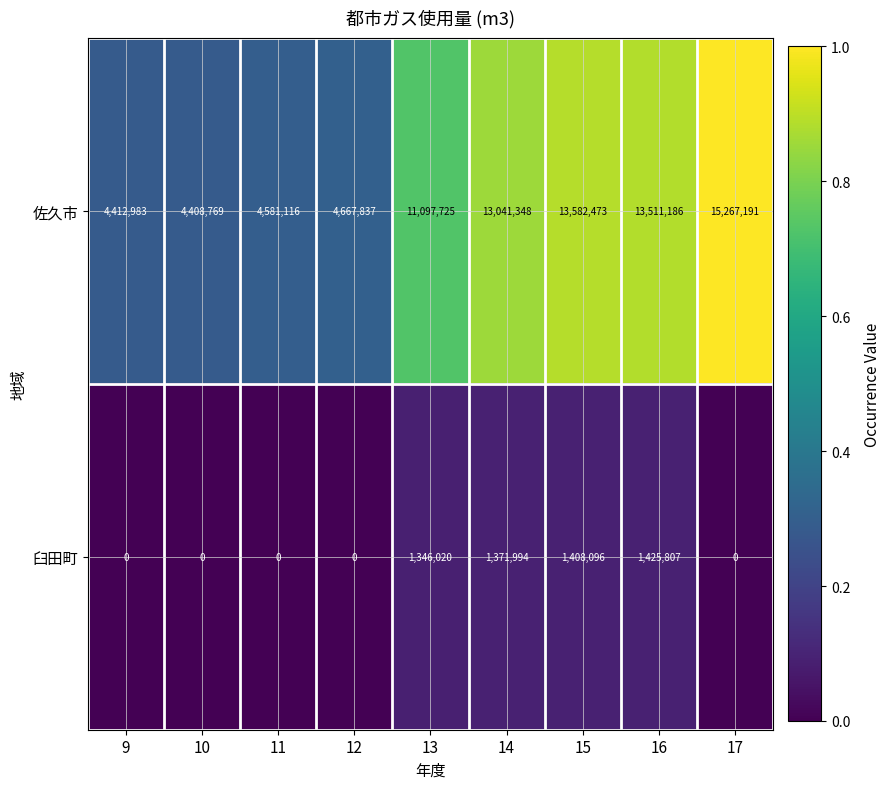

What is the average value of the 佐久市 series?

9396736